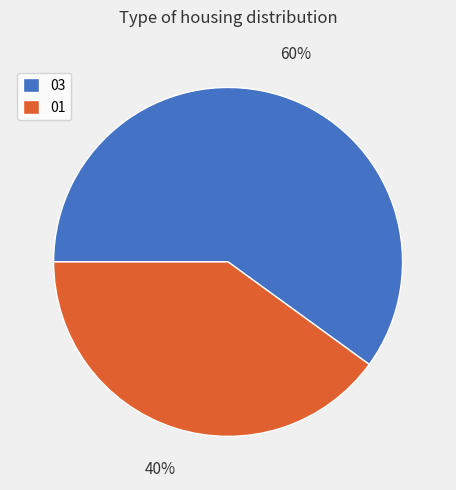

To the nearest percent, what percentage of the pie is 01?

40%